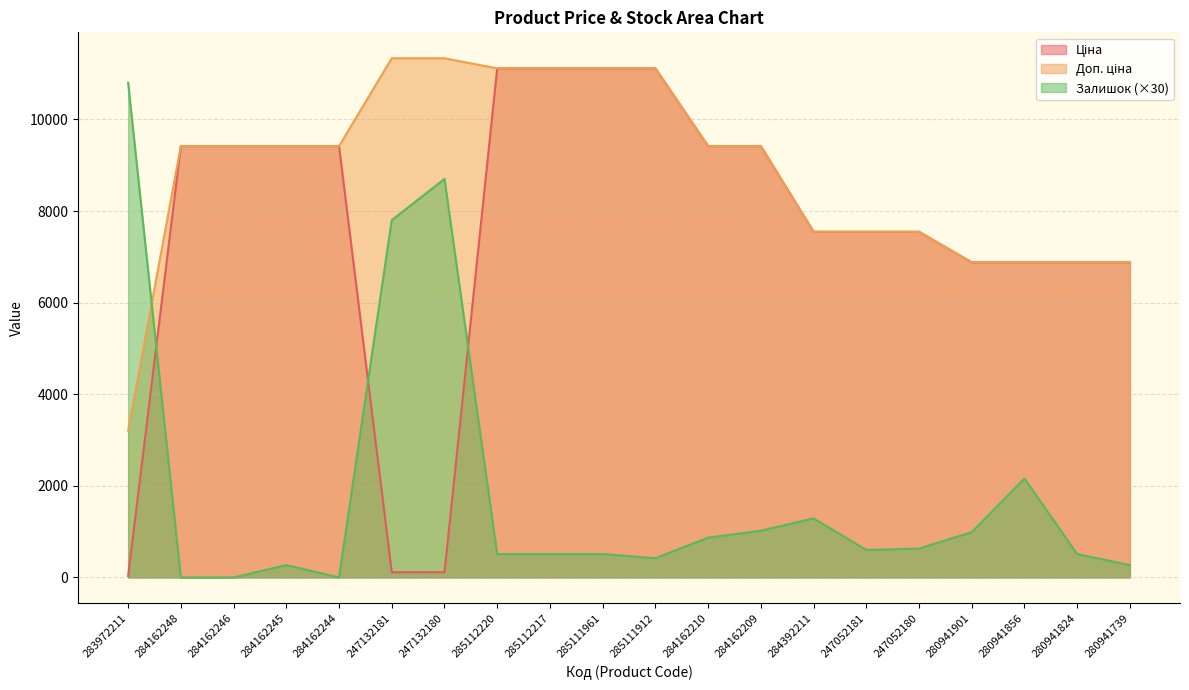

True or false: Доп. ціна has more than 0 points higher than both neighbors.

False